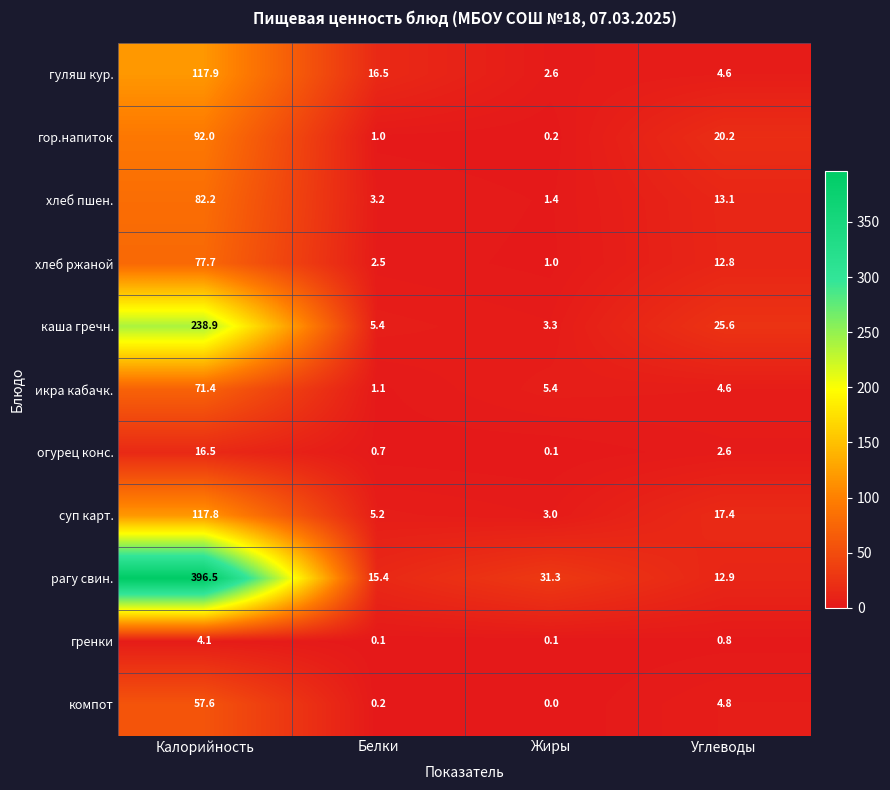

Which category has the highest value across all series?

Калорийность